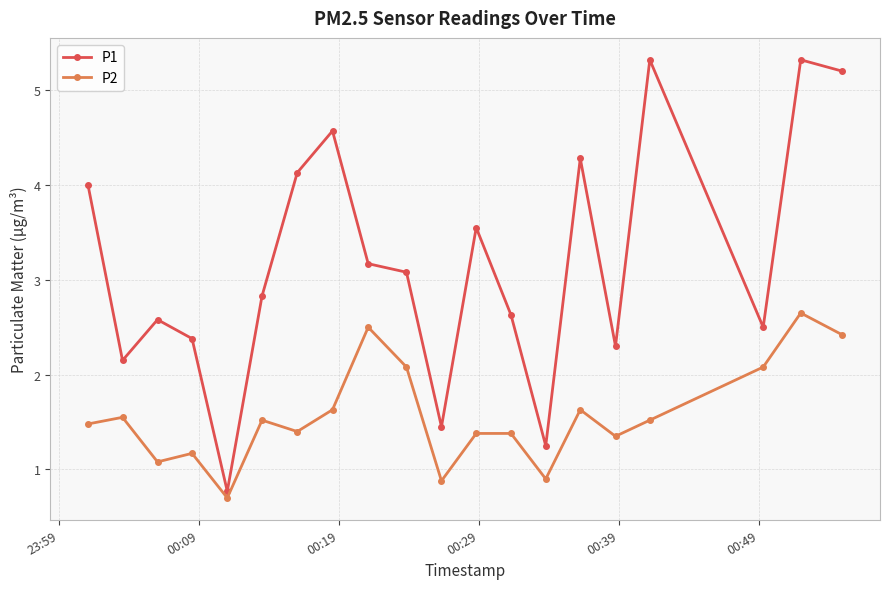

At how many categories does at least one series exceed 1?

19